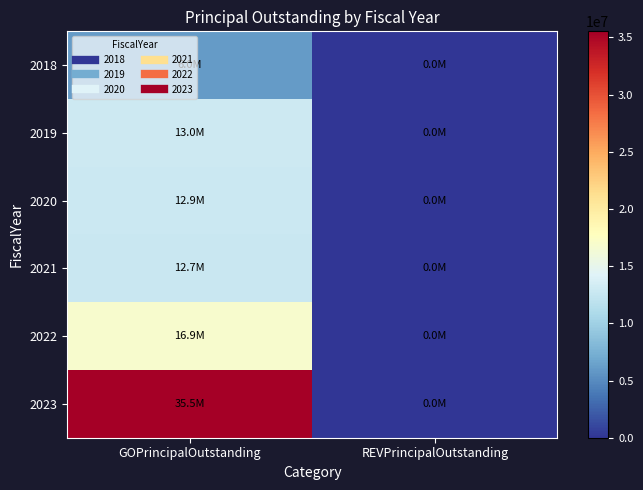

Which has a higher value, GOPrincipalOutstanding or REVPrincipalOutstanding?

GOPrincipalOutstanding